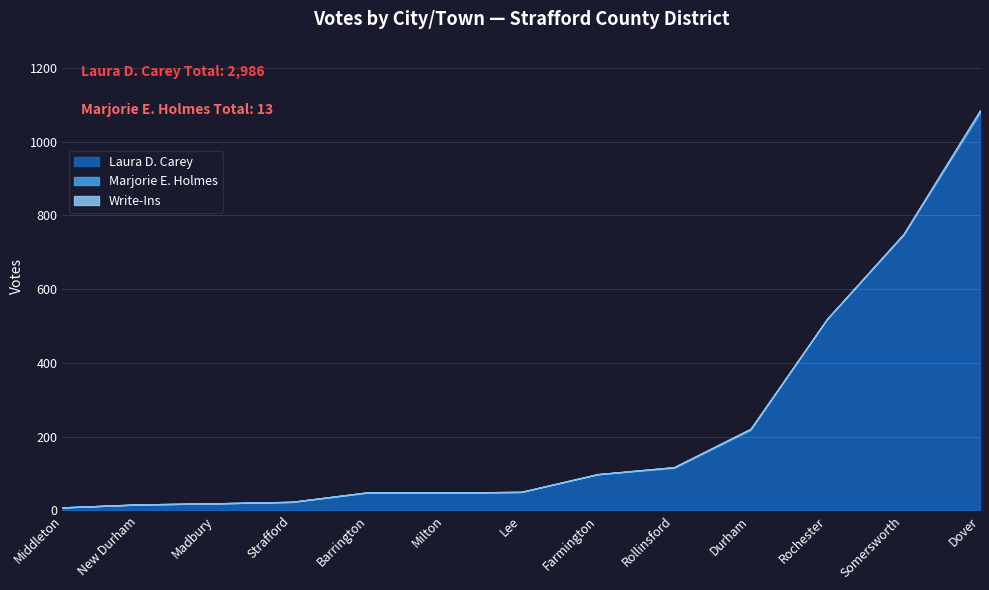

True or false: Laura D. Carey and Write-Ins cross at least once.

False